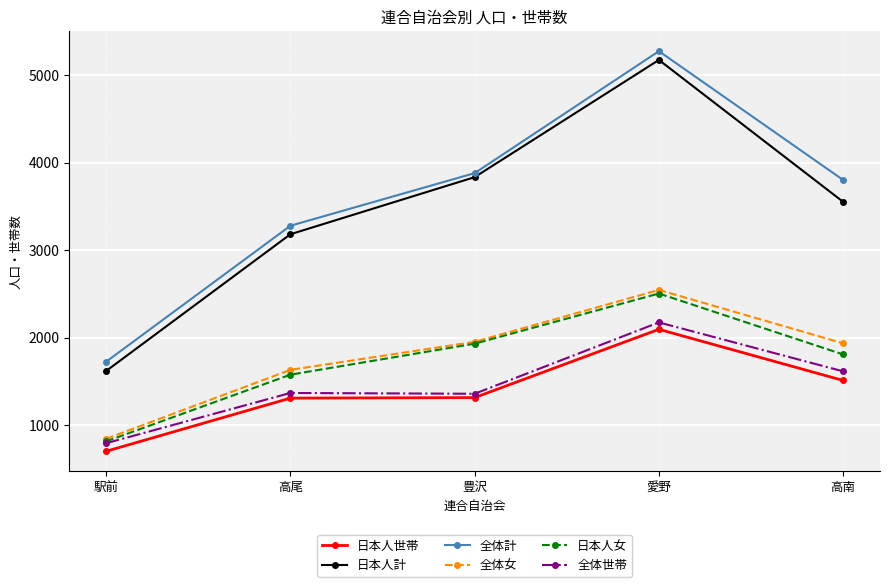

What is the average value of the 全体計 series?

3592